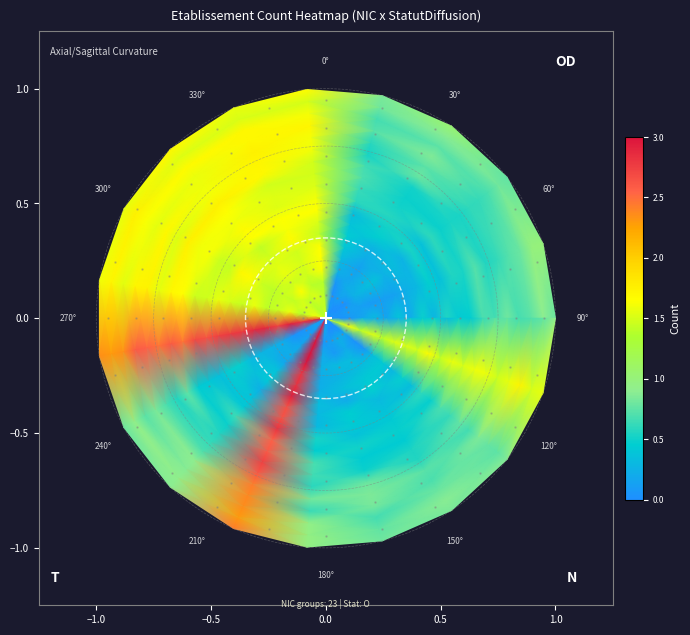

What is the total value across all series at 19?

8.3